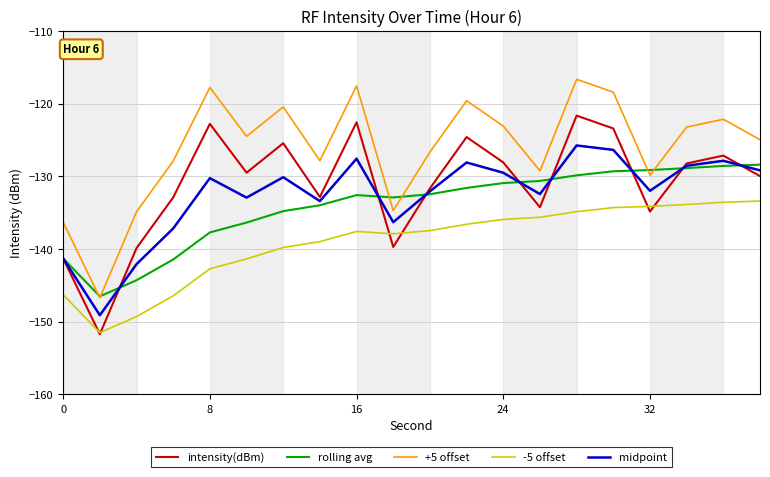

Which series has the largest total across all categories?

+5 offset